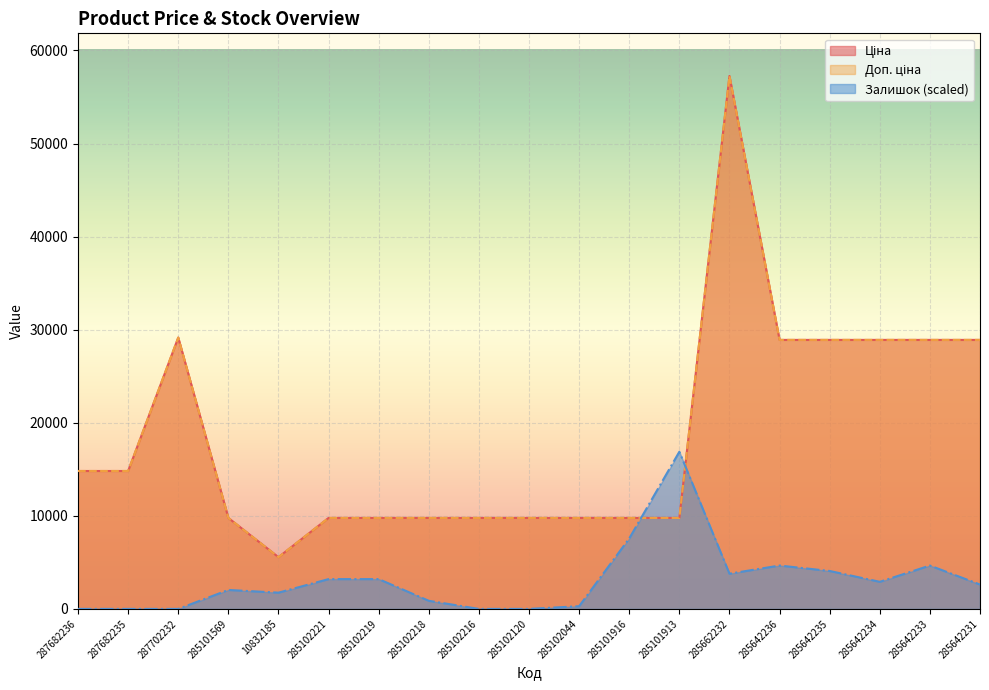

Does the chart display data point markers on the line(s)?

No